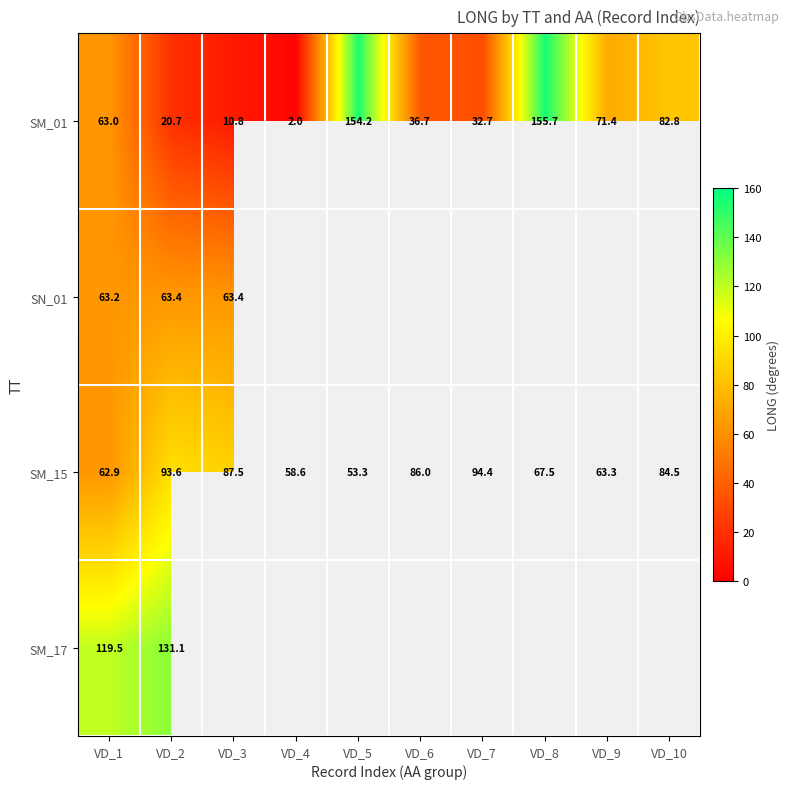

What is the difference between the highest and lowest values at VD_4?

56.6